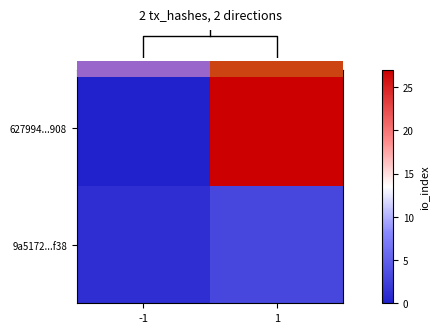

At -1, list the series in order from largest to smallest.

row_1, row_0